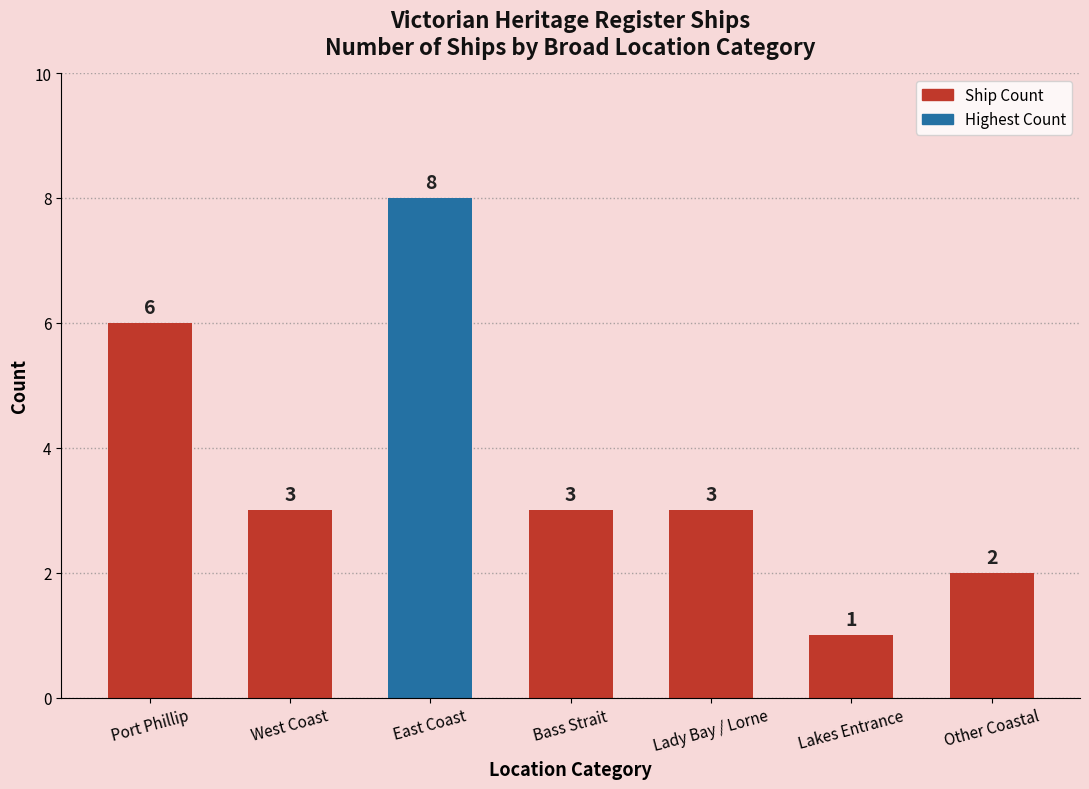

True or false: the data shows 3 at West Coast.

True